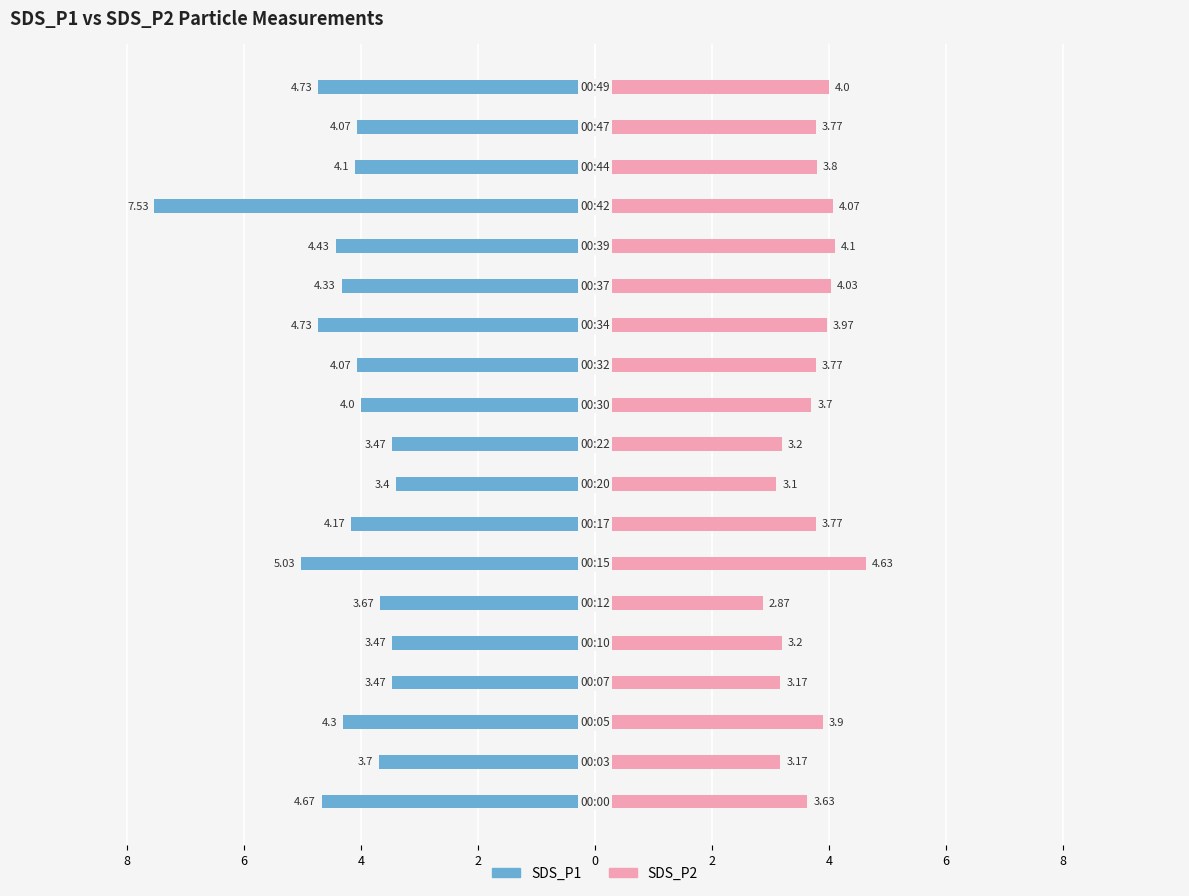

How many data points in SDS_P2 are less than 3?

1